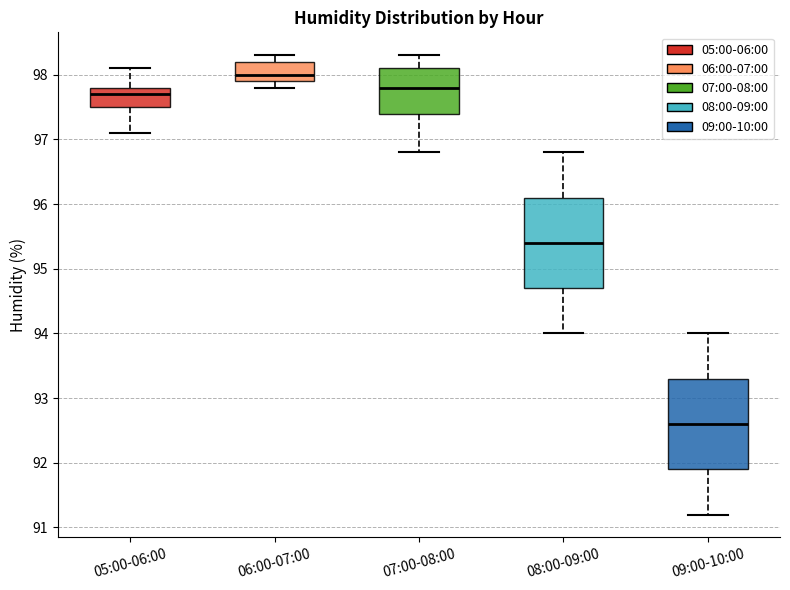

Reading left to right, transcribe this box plot: for each box, give where its median line is, the range the box spans, and where its two whiskers end, as read against the y-axis. The values are not printed on the chart, so give them approximately, as read against the axis.

05:00-06:00: median 97.7, box 97.5 to 97.8, whiskers 97.1 to 98.1
06:00-07:00: median 98.0, box 97.9 to 98.2, whiskers 97.8 to 98.3
07:00-08:00: median 97.8, box 97.4 to 98.1, whiskers 96.8 to 98.3
08:00-09:00: median 95.4, box 94.7 to 96.1, whiskers 94.0 to 96.8
09:00-10:00: median 92.6, box 91.9 to 93.3, whiskers 91.2 to 94.0